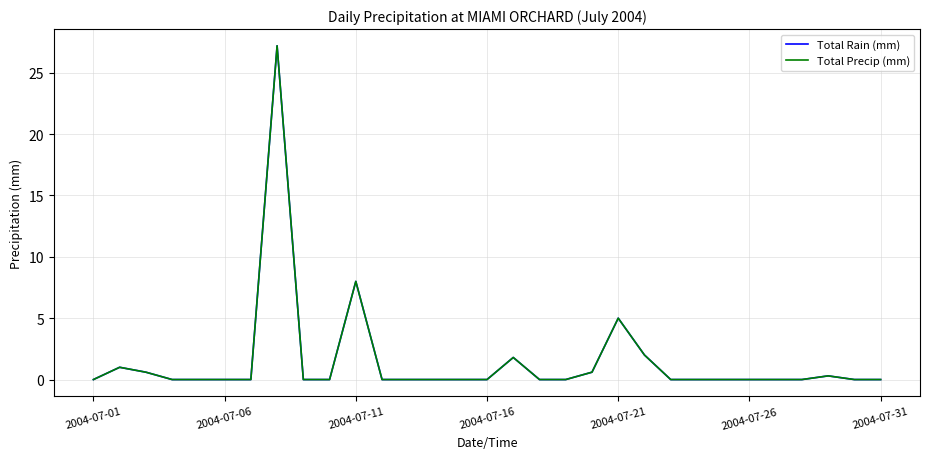

Is this an area chart (filled region under the line)?

No